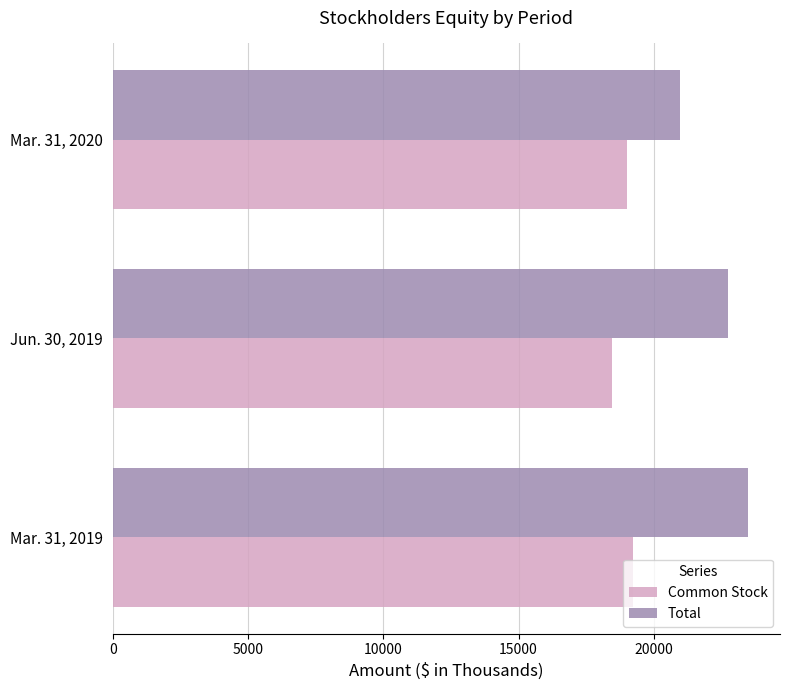

Which series has the widest spread of values?

Total